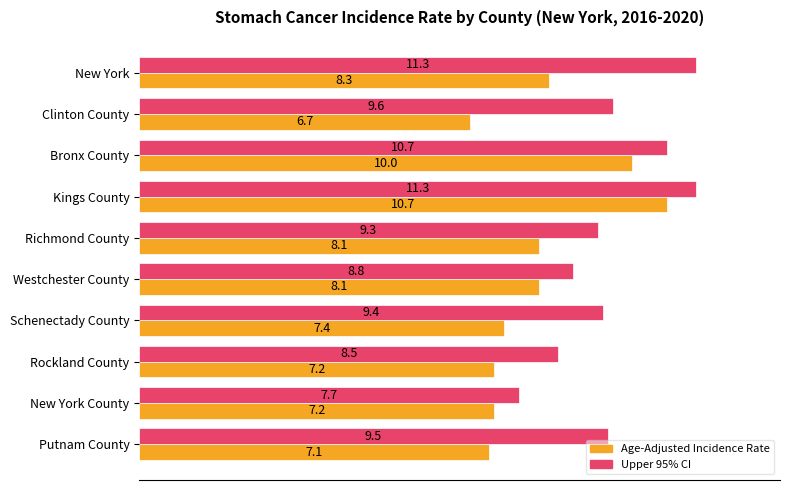

What is the difference between the highest and lowest values at Kings County?

0.6